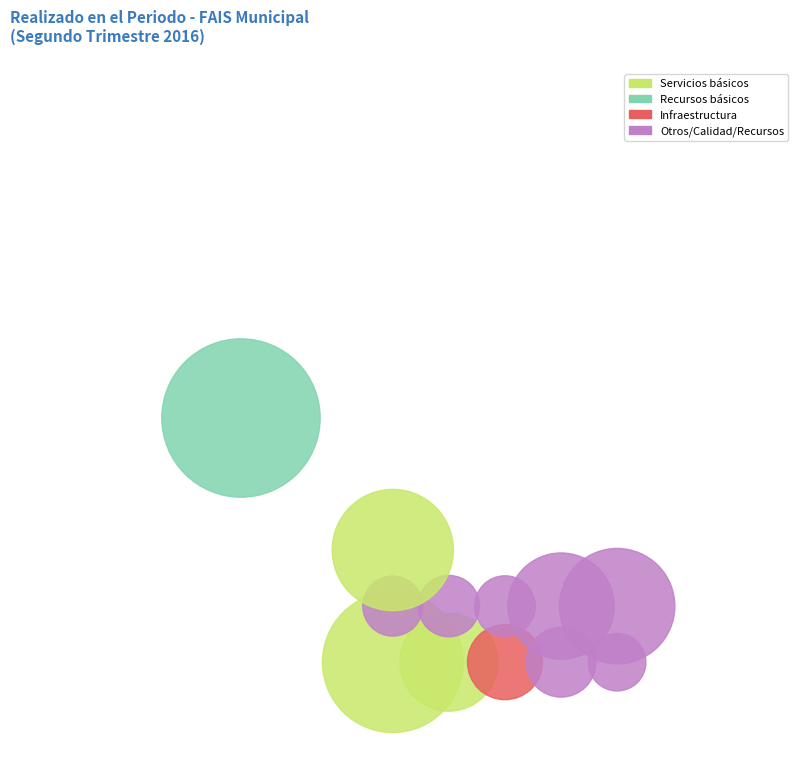

Does any single category account for the majority?

No